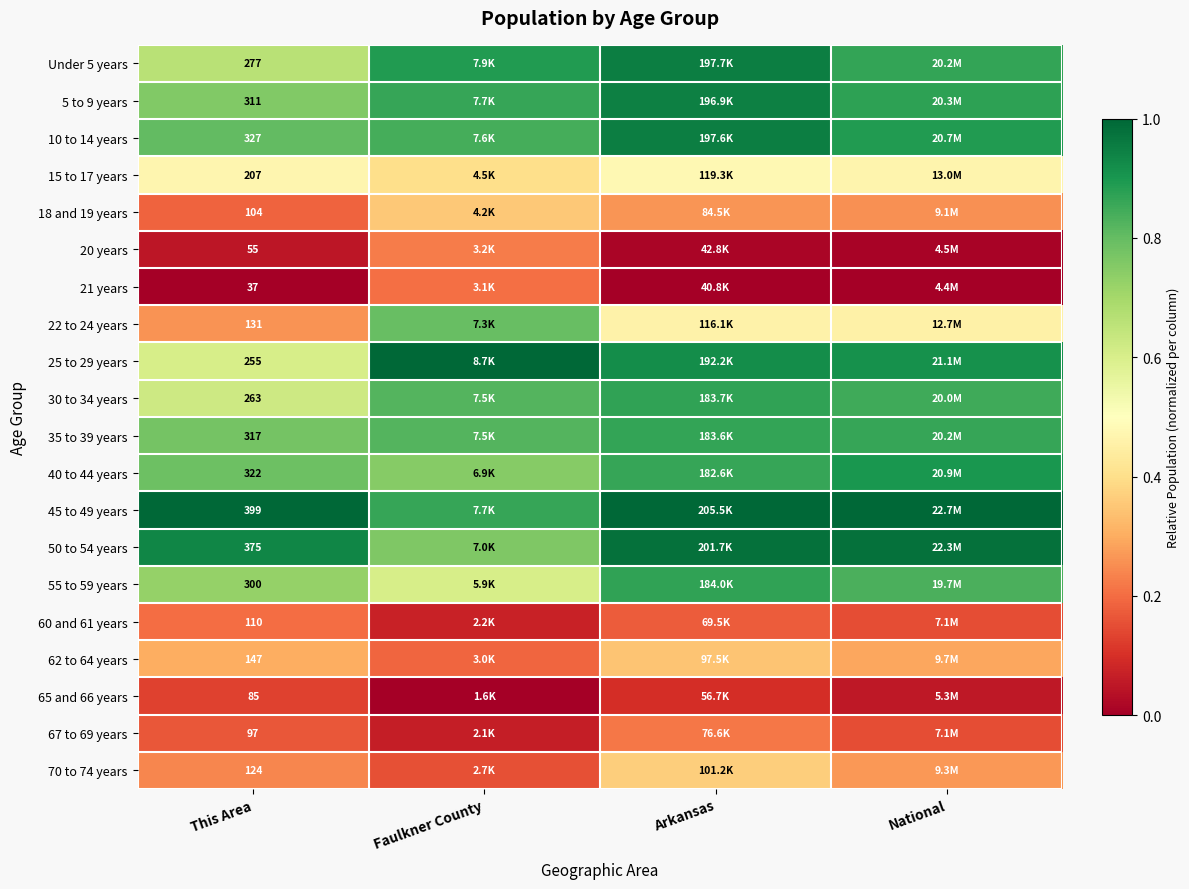

At Faulkner County, list the series in order from smallest to largest.

65 and 66 years, 67 to 69 years, 60 and 61 years, 70 to 74 years, 62 to 64 years, 21 years, 20 years, 18 and 19 years, 15 to 17 years, 55 to 59 years, 40 to 44 years, 50 to 54 years, 22 to 24 years, 30 to 34 years, 35 to 39 years, 10 to 14 years, 5 to 9 years, 45 to 49 years, Under 5 years, 25 to 29 years